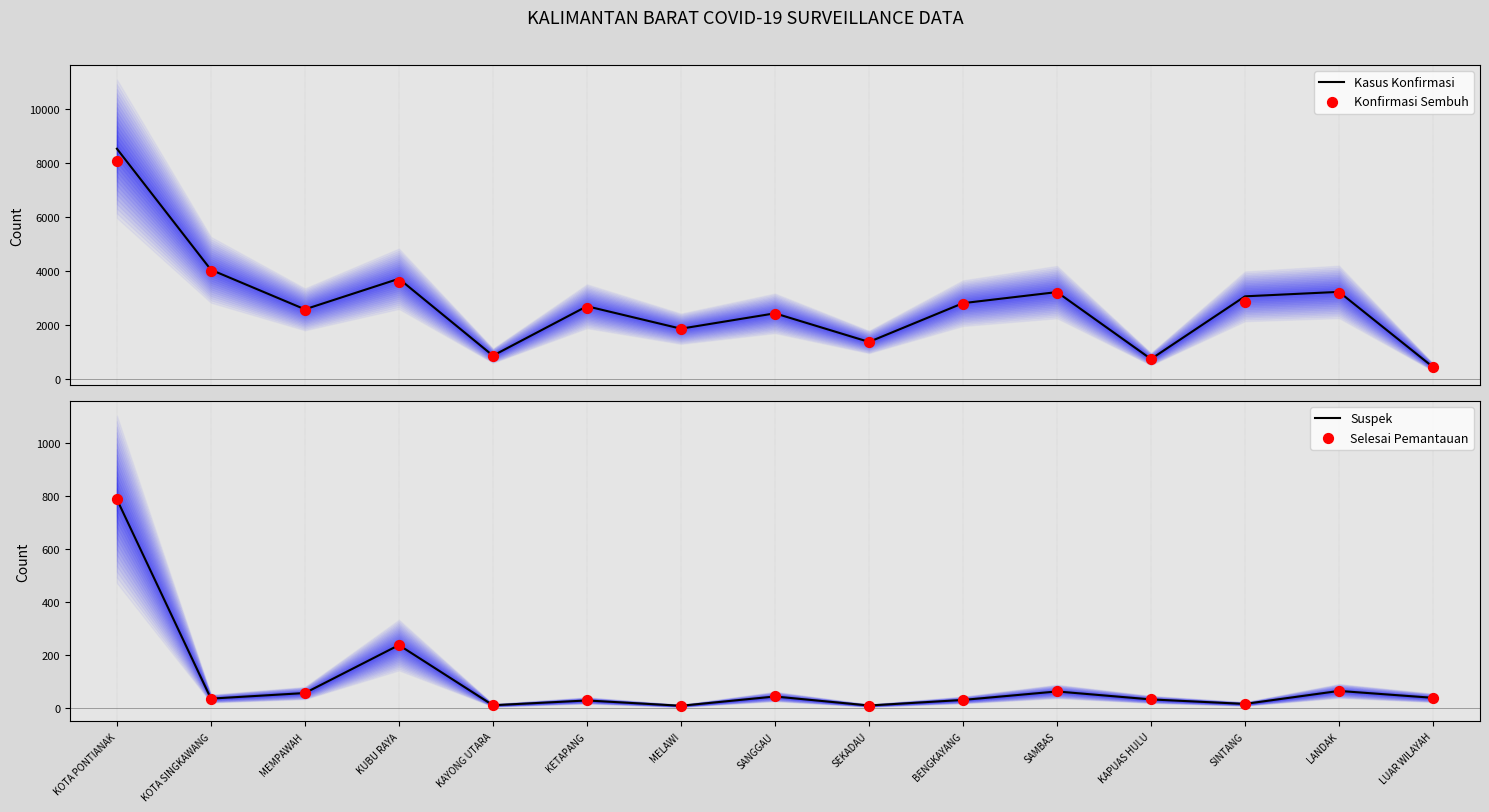

What are all the series names shown in the legend?

Kasus Konfirmasi, Konfirmasi Sembuh, Suspek, Selesai Pemantauan